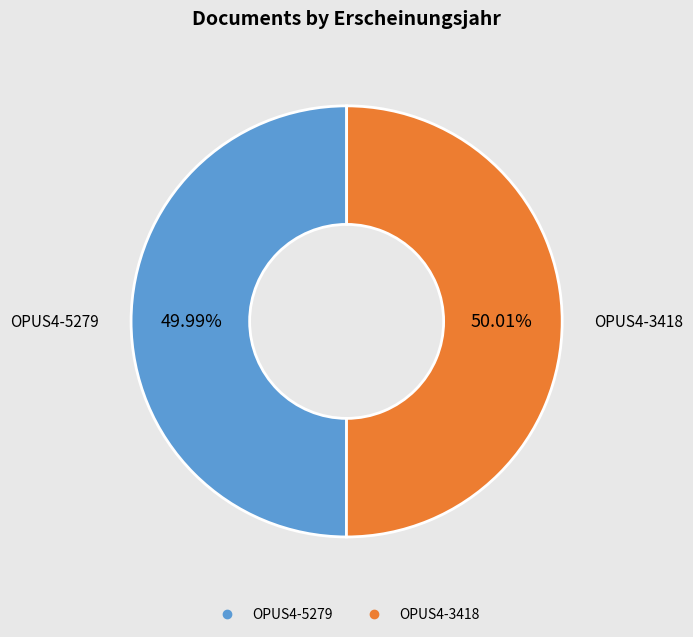

What percentage is the OPUS4-5279 slice, to the nearest percent?

50%